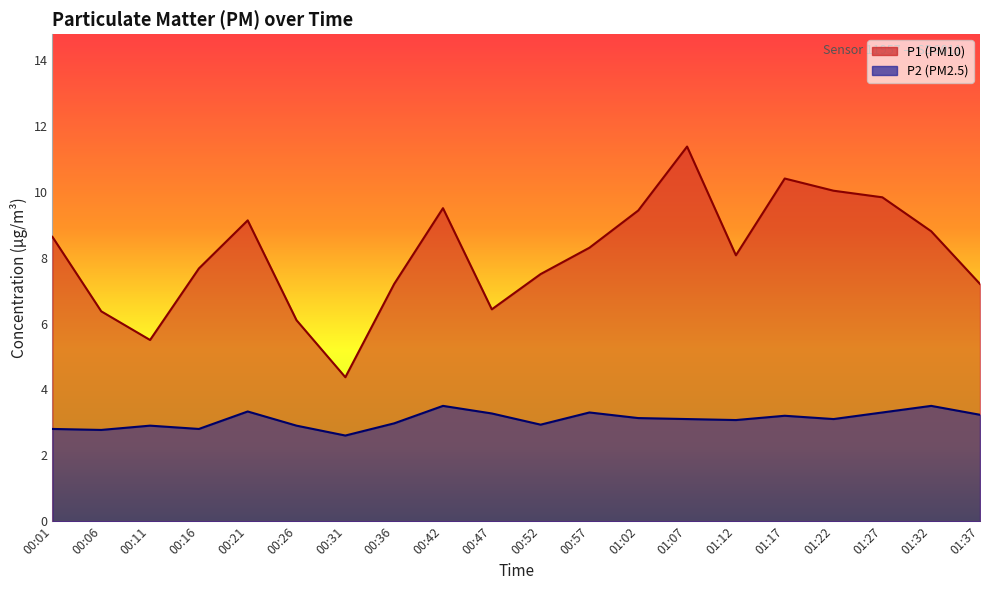

Is the value of P1 at 01:22 greater than the value of P2 at 01:37?

Yes